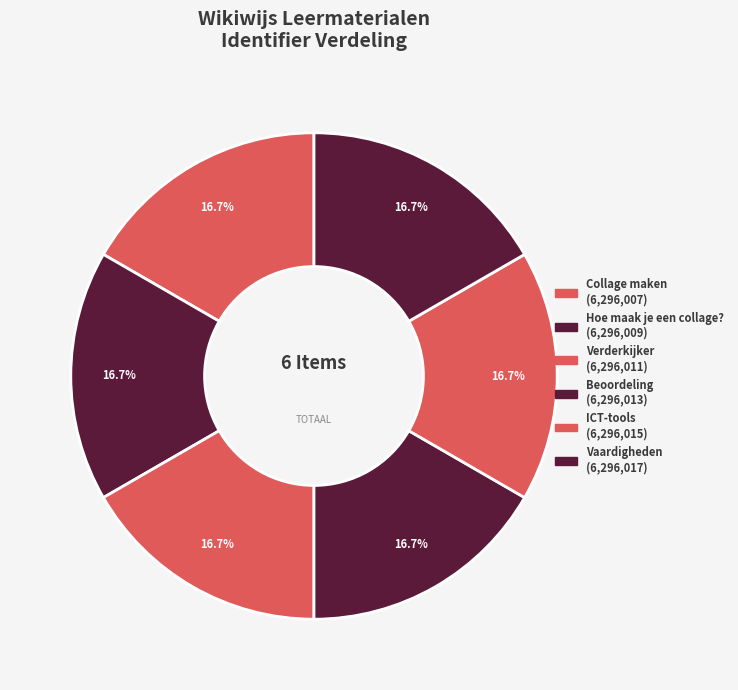

Does ICT-tools account for over 50% of the chart?

No